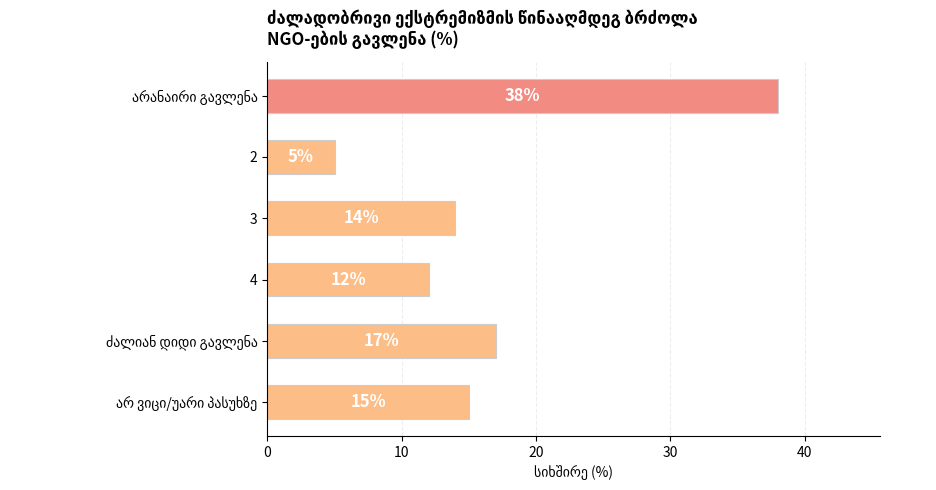

Reading top to bottom, what are all the values shown in this chart?

38	5	14	12	17	15